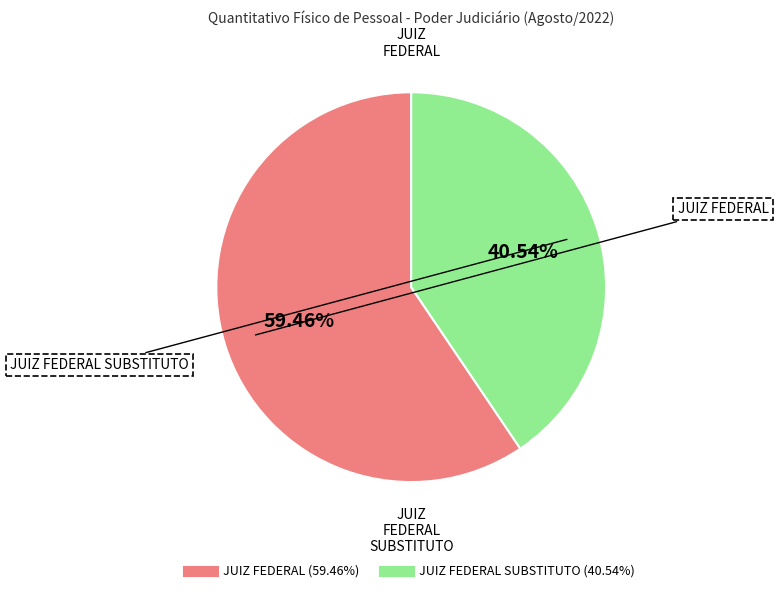

Is there a majority slice in this chart?

Yes